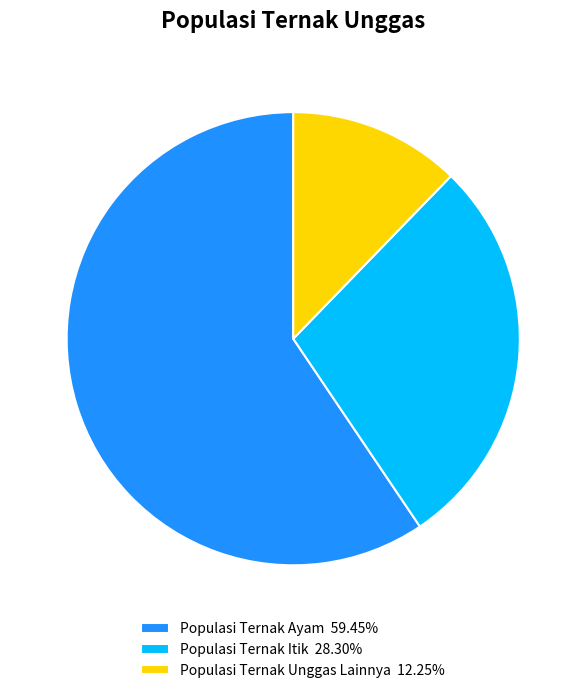

Is it true that Populasi Ternak Itik is 35% of the pie?

False